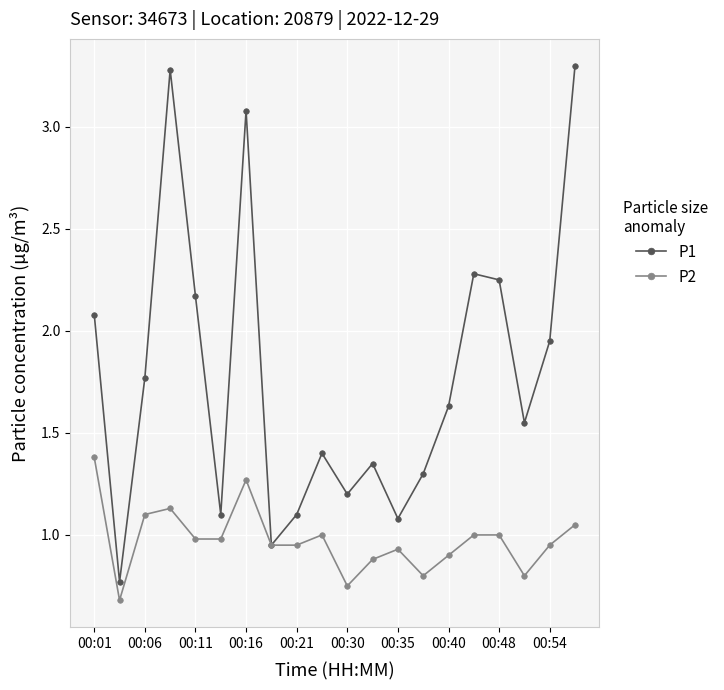

What is the greatest value displayed?

3.3